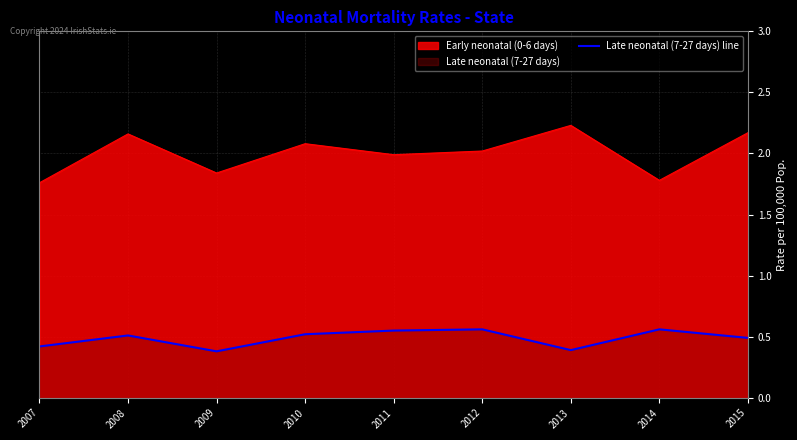

What is the sum of all values?

4.4